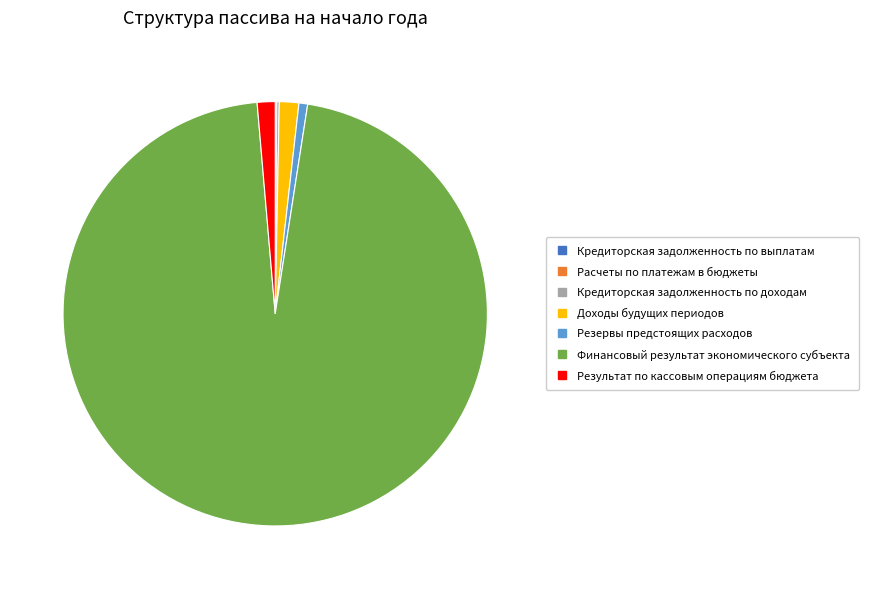

Is it true that Финансовый результат экономического субъекта is 96% of the pie?

True